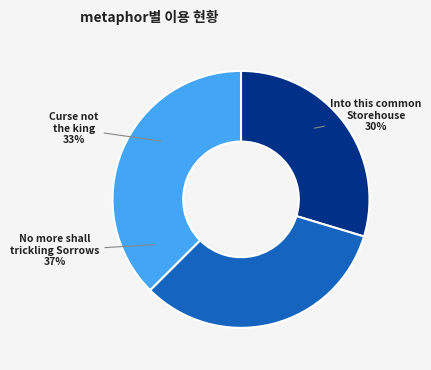

Which has a higher value, No more shall trickling Sorrows or Curse not the king?

No more shall trickling Sorrows